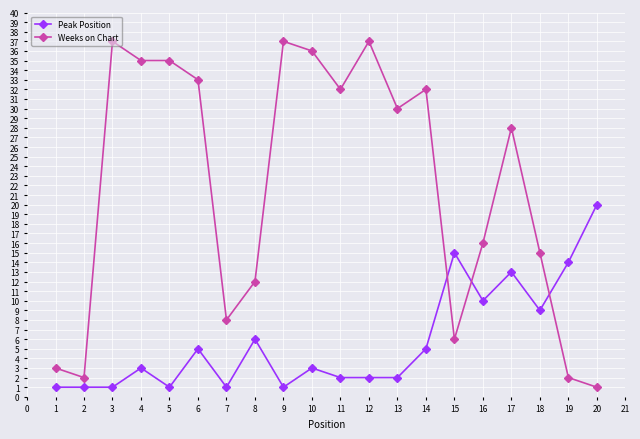

What is the value of the Weeks on Chart point at the 11th from the left?

32